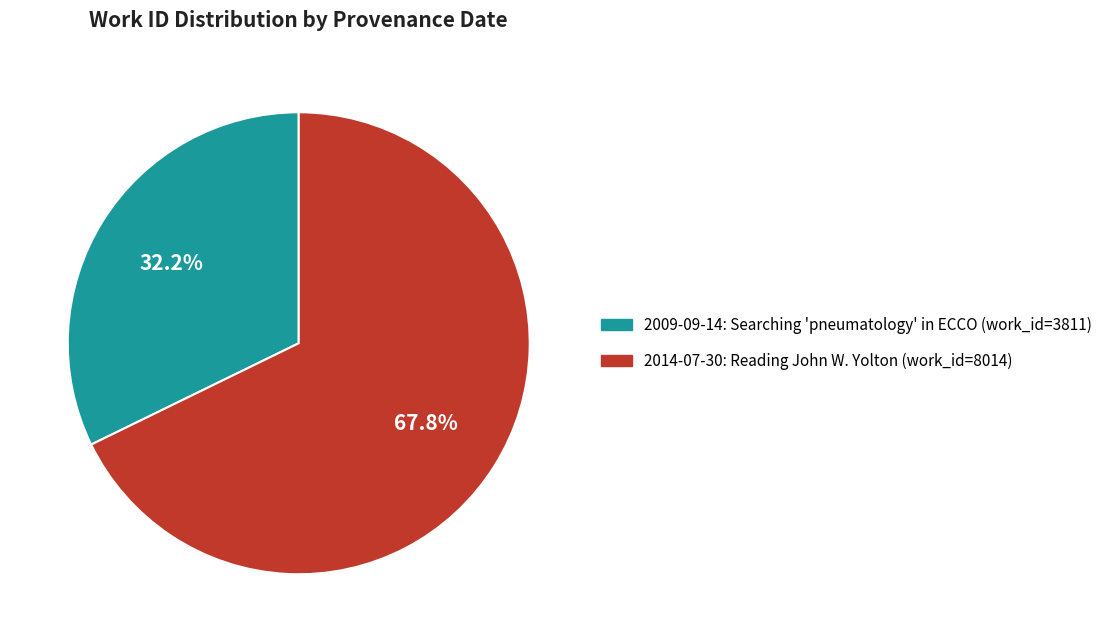

Rank the categories by value from lowest to highest.

2009-09-14, 2014-07-30